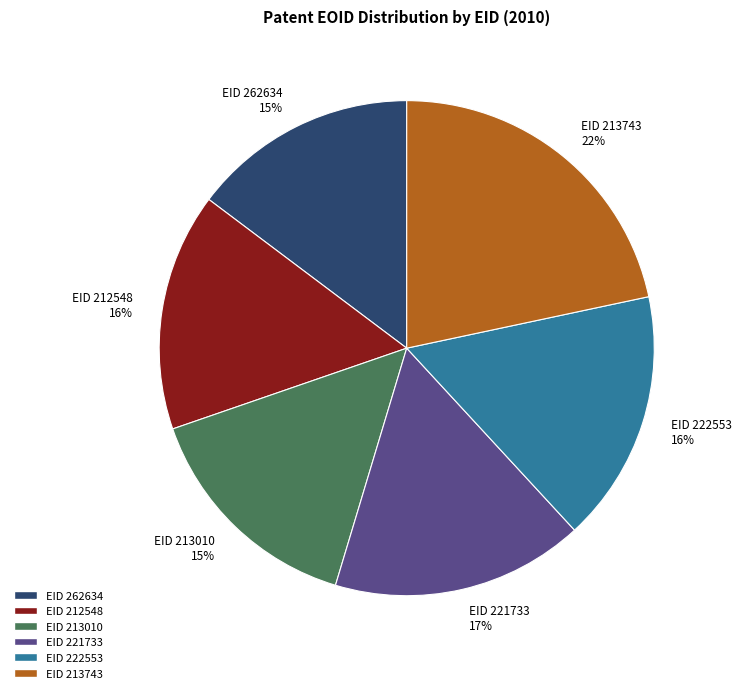

How many segments does this pie chart have?

6